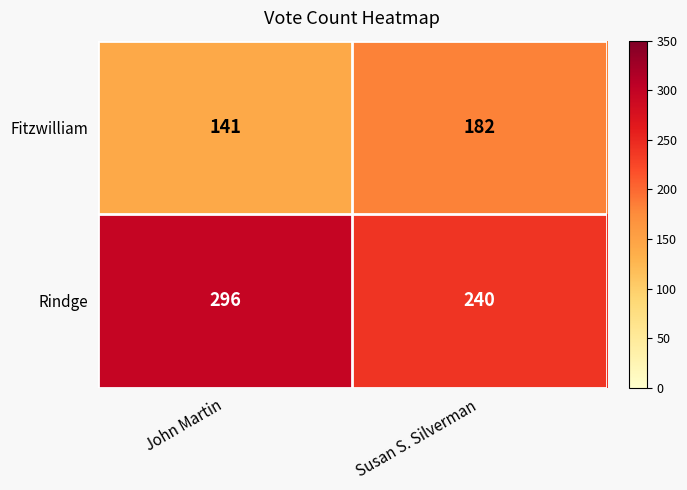

Between John Martin and Susan S. Silverman, which series saw the biggest shift?

Rindge